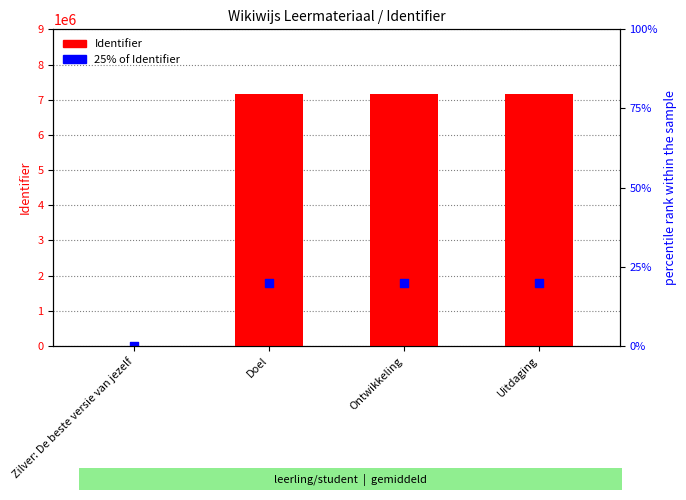

Which series has the largest total across all categories?

Identifier